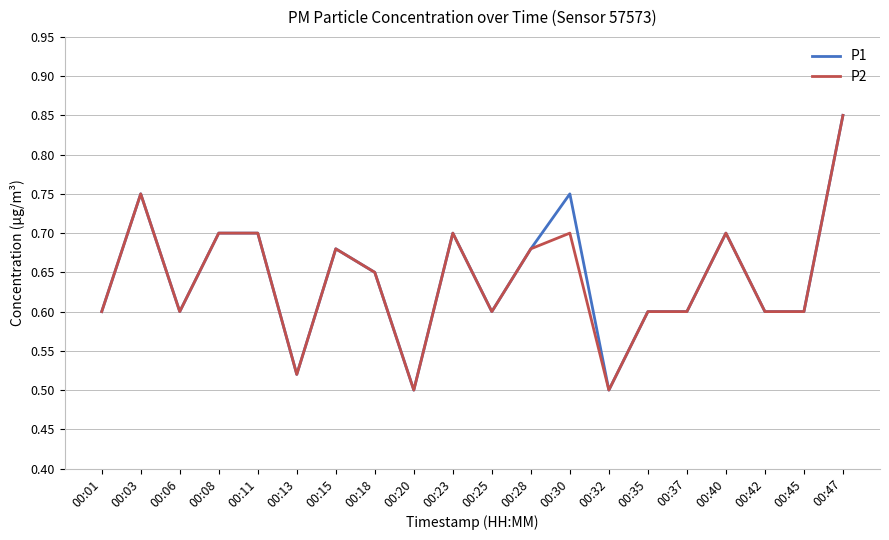

What is the total value across all series at 00:20?

1.0